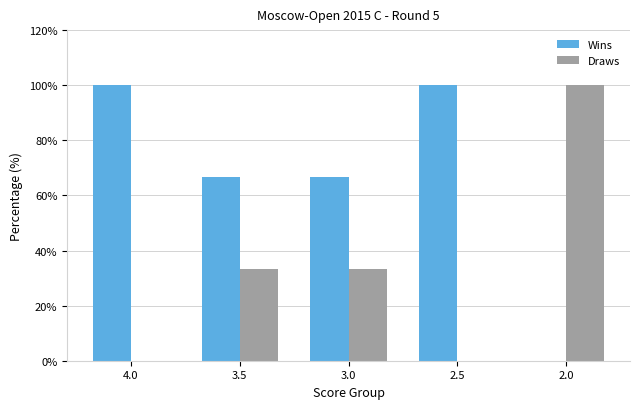

What is the sum of all Wins values?

333.4